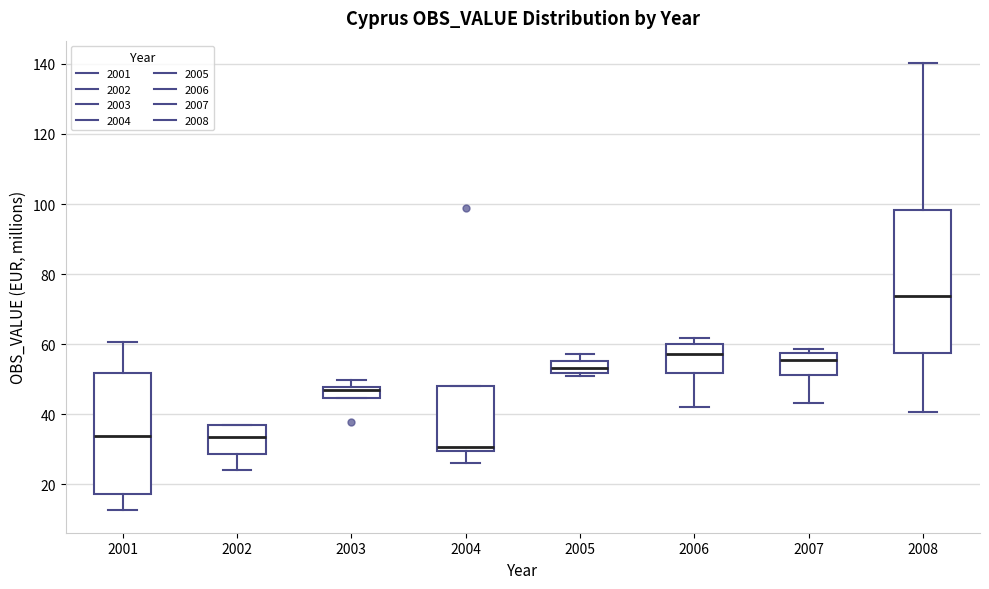

Which box's median line is the lowest?

2004